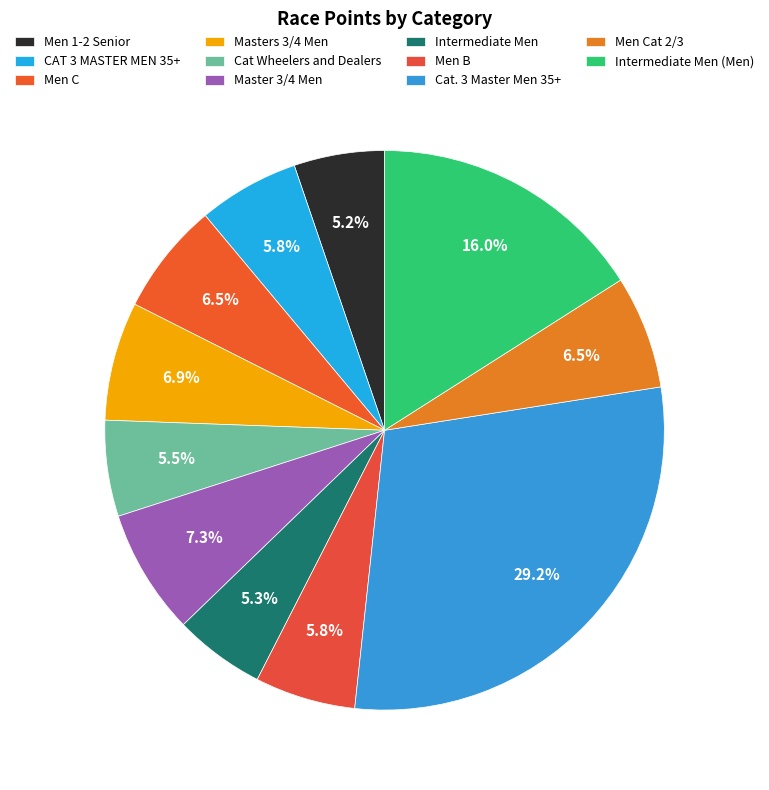

Approximately how many times larger is the value at Men Cat 2/3 compared to Master 3/4 Men?

0.9